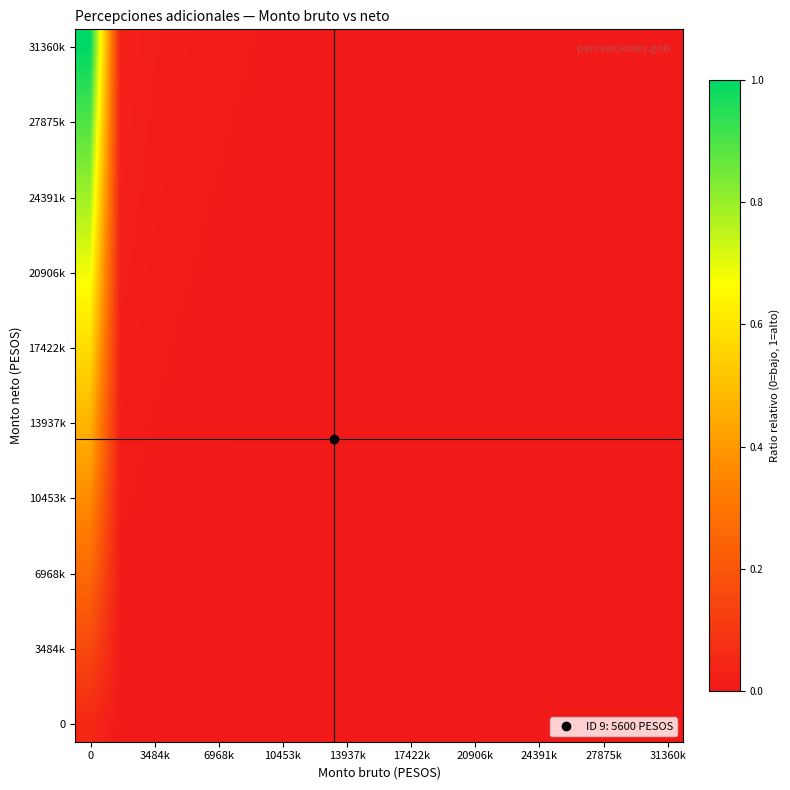

How many distinct data groups are displayed?

20